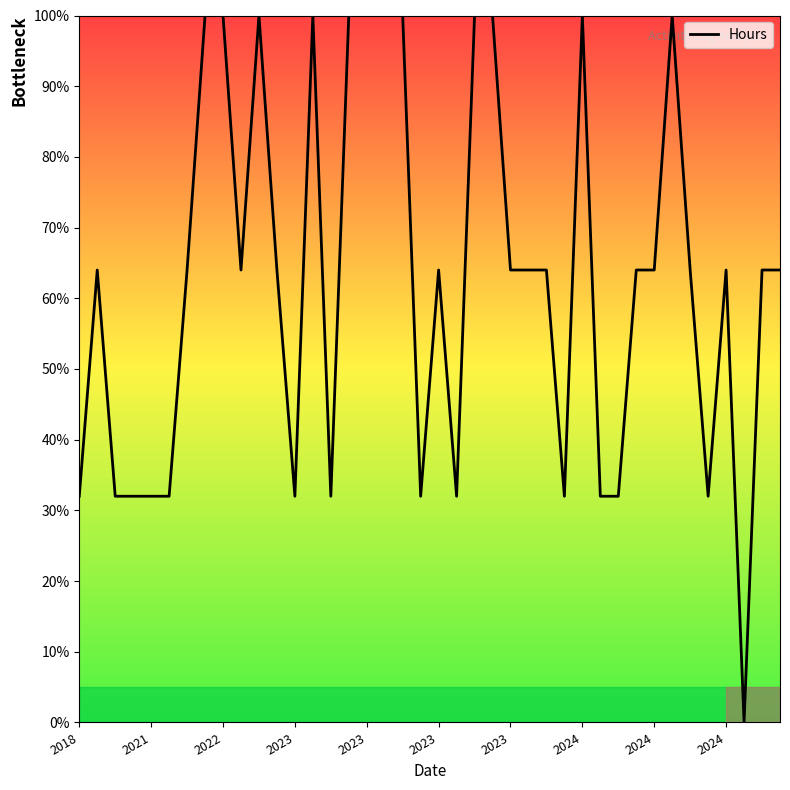

What is the maximum value shown in the chart?

100.0